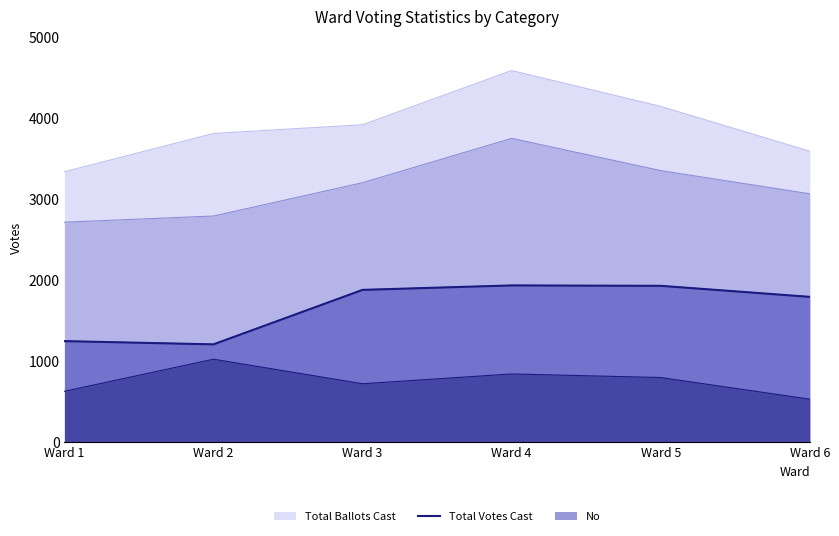

How many lines are shown in the chart?

4